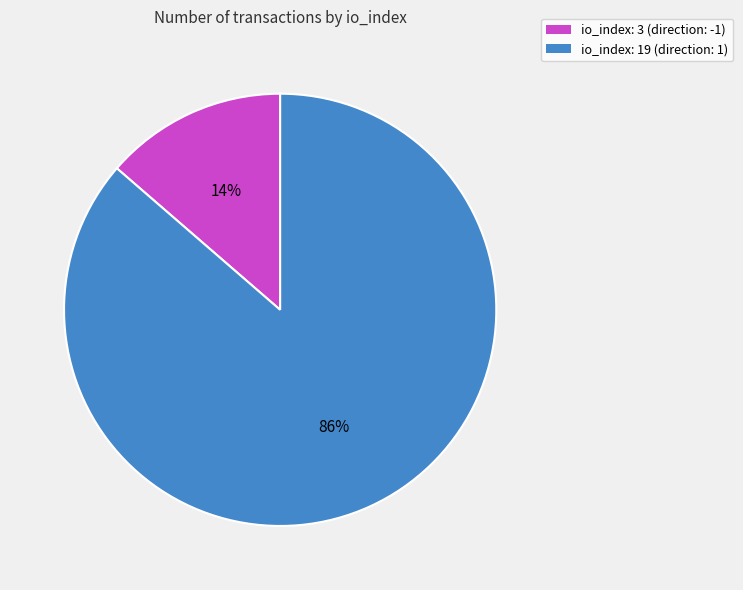

Which category has the smallest portion of the pie?

io_index: 3 (direction: -1)